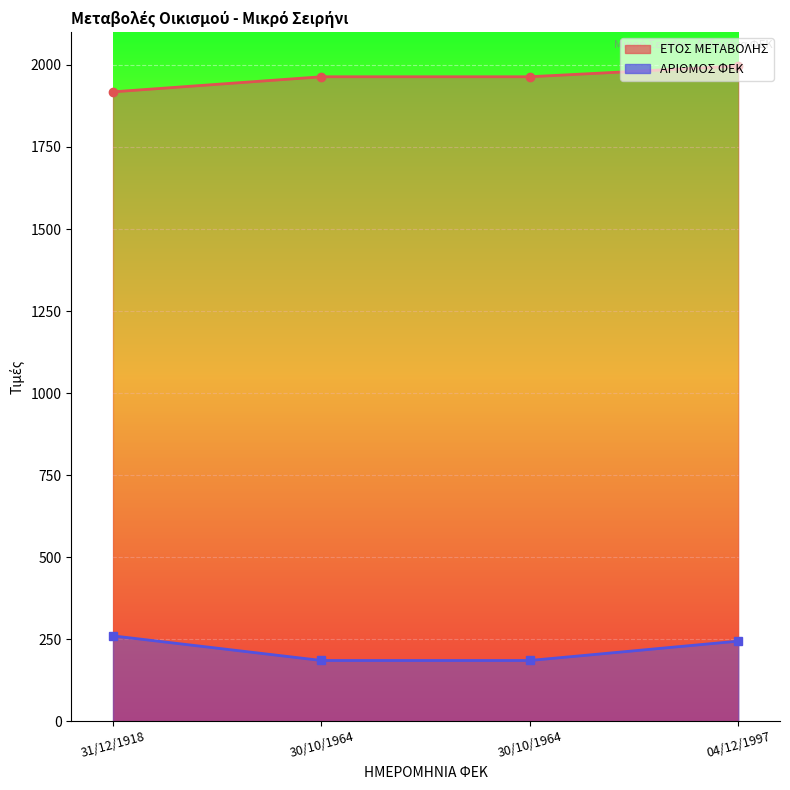

True or false: ΑΡΙΘΜΟΣ ΦΕΚ and ΕΤΟΣ ΜΕΤΑΒΟΛΗΣ cross at least once.

False